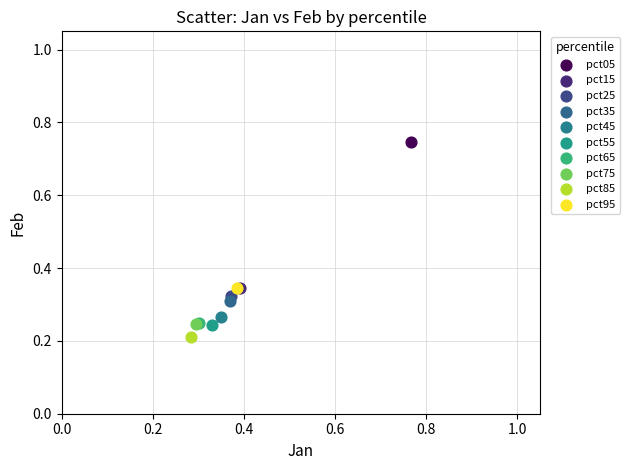

What are all the series names shown in the legend?

pct05, pct15, pct25, pct35, pct45, pct55, pct65, pct75, pct85, pct95